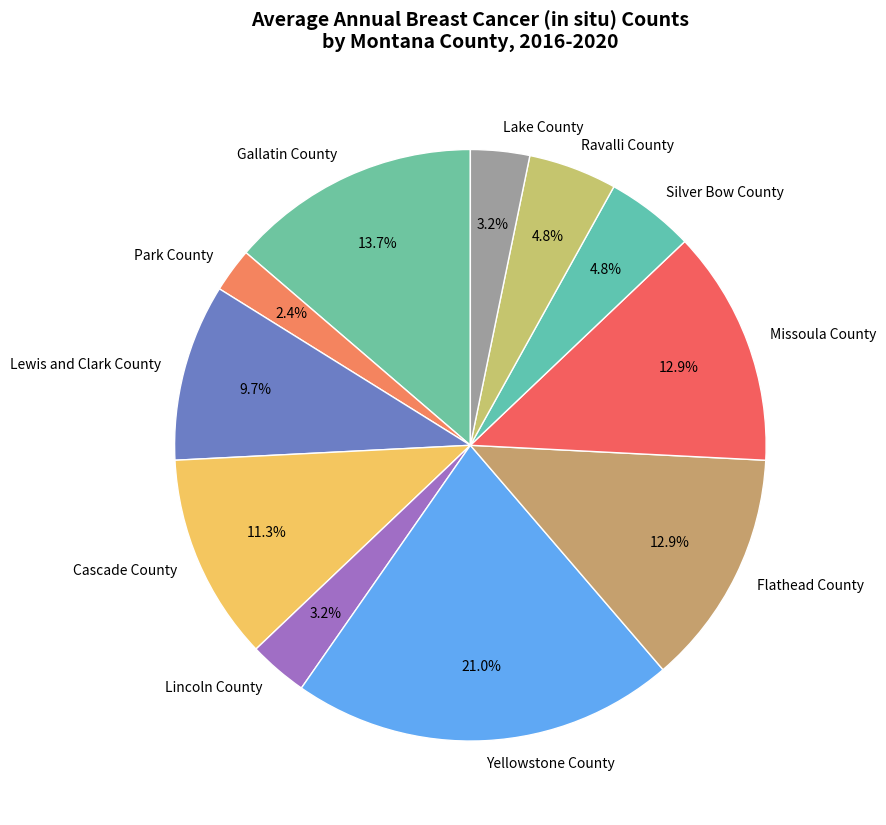

Which has a higher value, Flathead County or Yellowstone County?

Yellowstone County